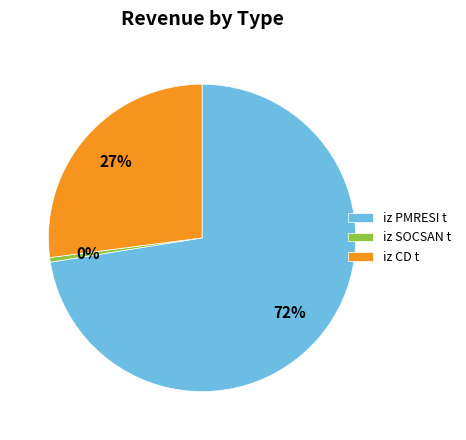

To the nearest percent, what percentage of the pie is iz CD t?

27%